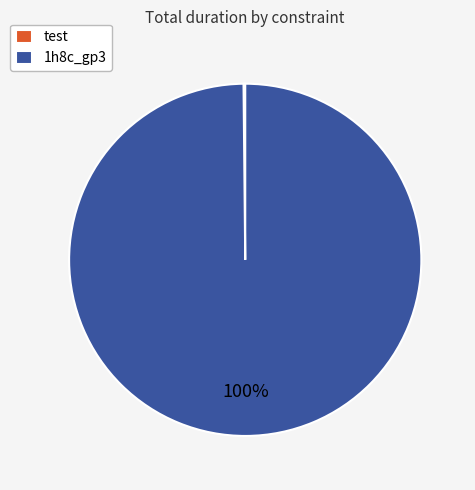

To the nearest percent, what is the difference between the largest and smallest slice percentages?

100%